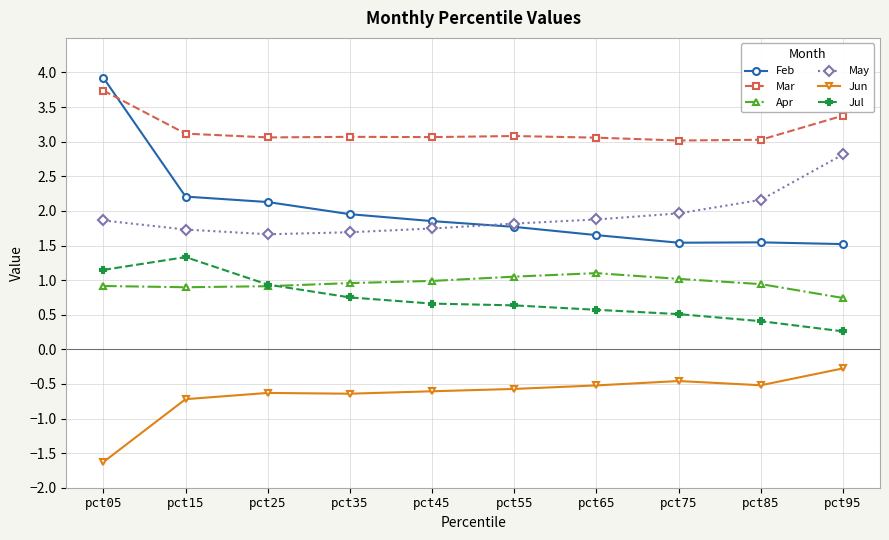

Does the chart display data point markers on the line(s)?

Yes